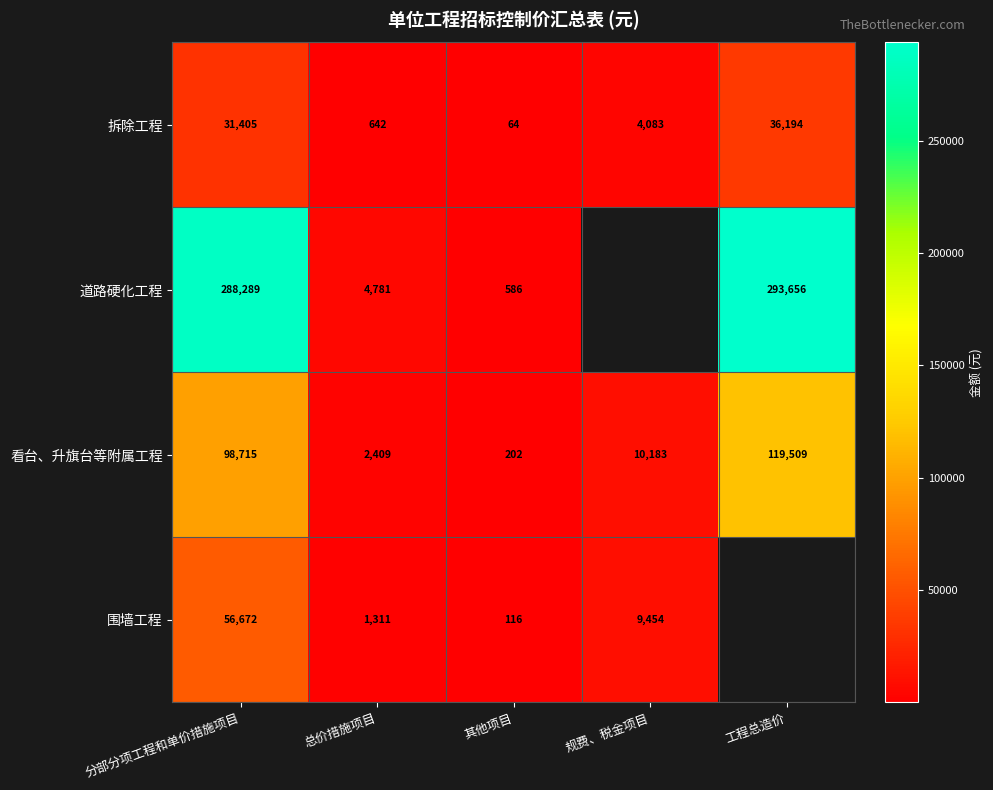

The 围墙工程 series shows 2278.9 at 总价措施项目. True or false?

False